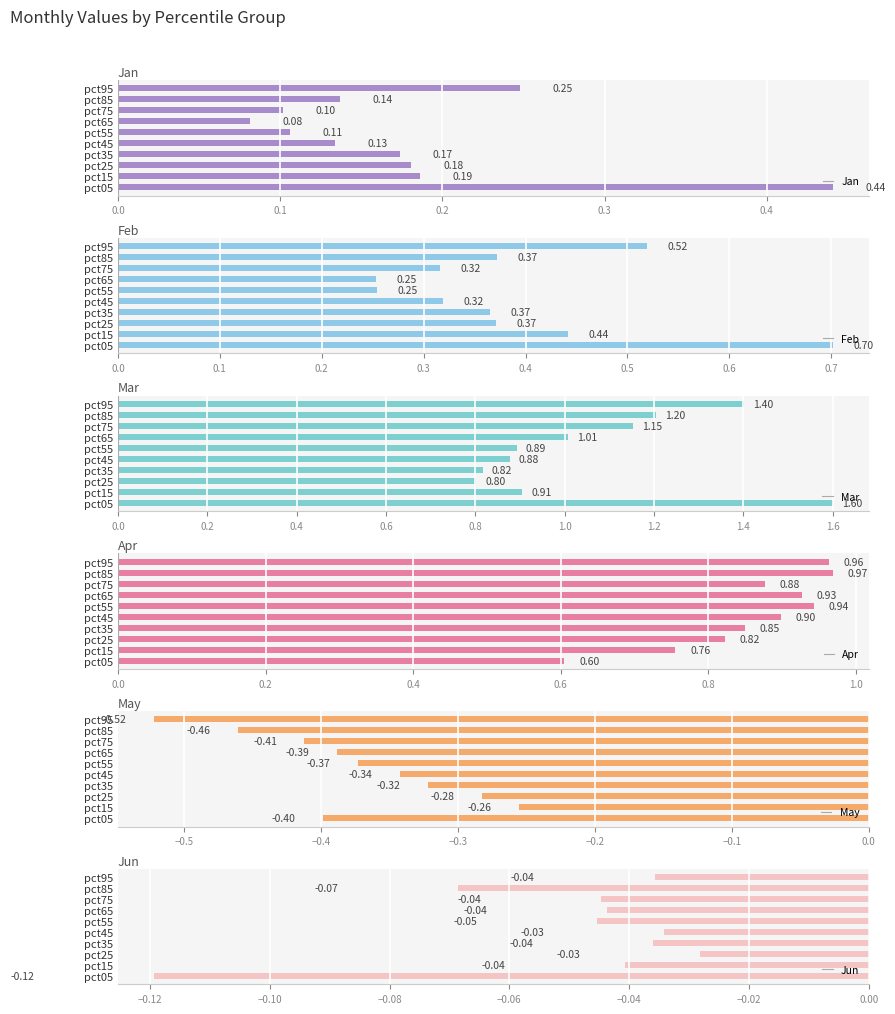

Rank the categories by Jan value from lowest to highest.

pct65, pct75, pct55, pct45, pct85, pct35, pct25, pct15, pct95, pct05